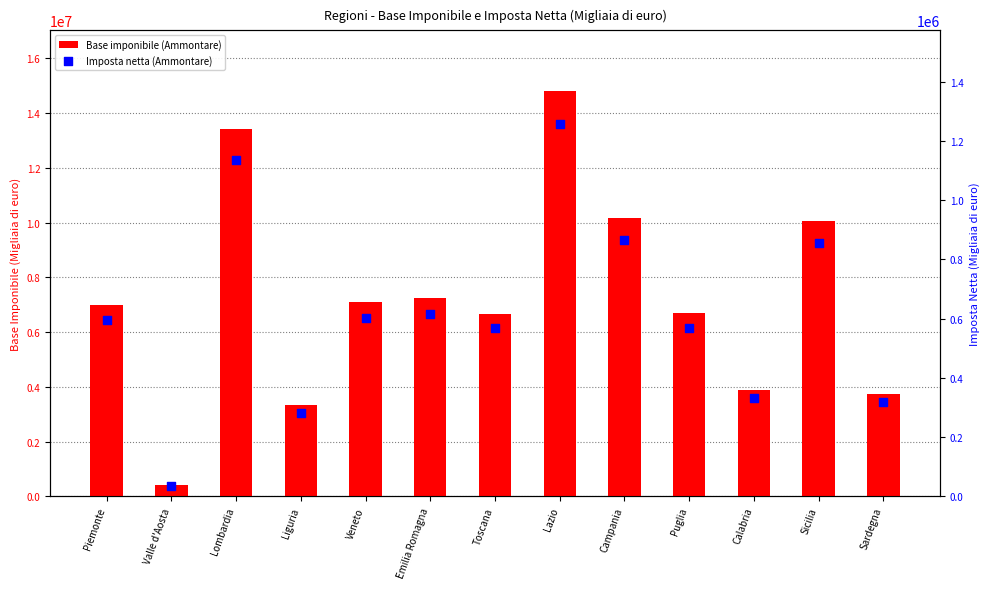

Which series has the largest total across all categories?

Base imponibile (Ammontare)